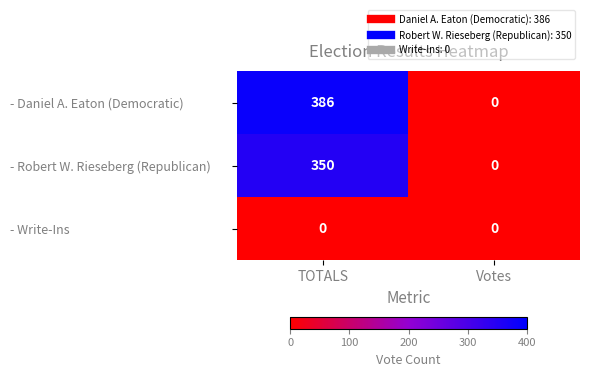

At TOTALS, list the series in order from smallest to largest.

- Write-Ins, - Robert W. Rieseberg (Republican), - Daniel A. Eaton (Democratic)